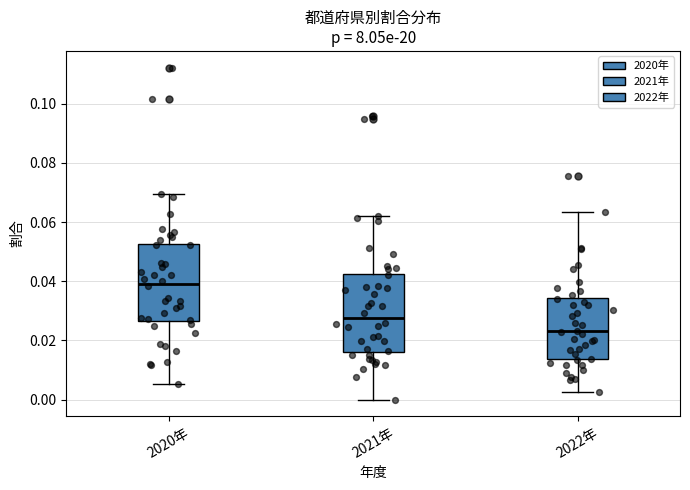

Reading left to right, transcribe this box plot: for each box, give where its median line is, the range the box spans, and where its two whiskers end, as read against the y-axis. The values are not printed on the chart, so give them approximately, as read against the axis.

2020年: median 0.040, box 0.026 to 0.052, whiskers 0.006 to 0.070
2021年: median 0.028, box 0.016 to 0.042, whiskers 0.000 to 0.062
2022年: median 0.024, box 0.014 to 0.034, whiskers 0.002 to 0.064